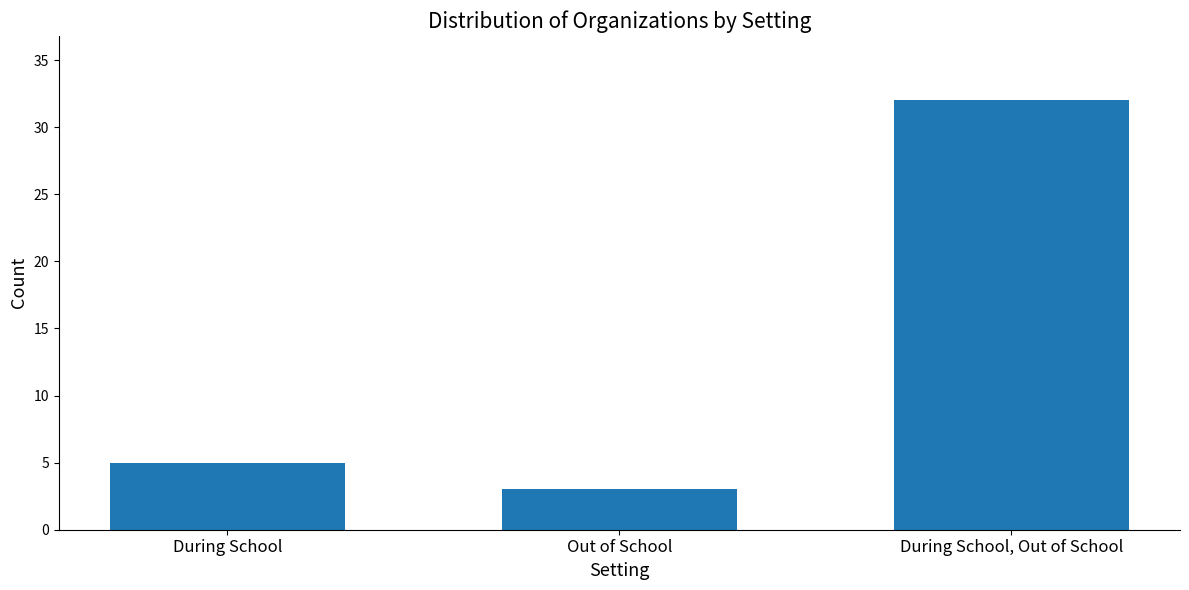

What is the label of the 3rd bar from the left?

During School, Out of School